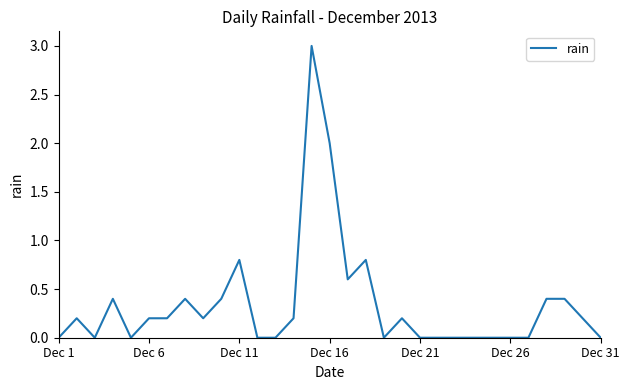

What is the difference between the maximum and minimum values?

3.0